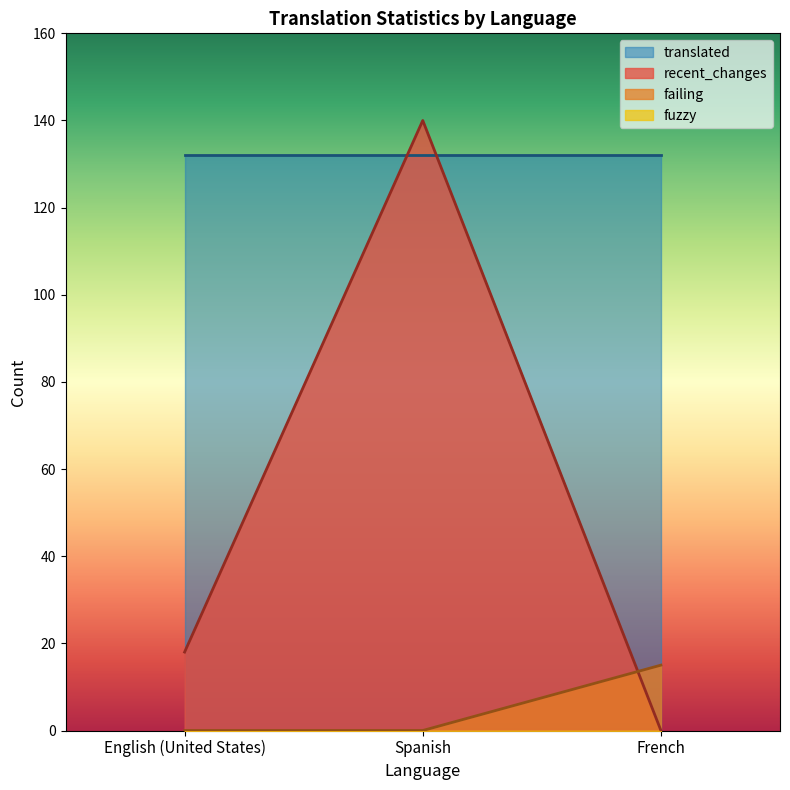

What is the total value across all series at French?

147